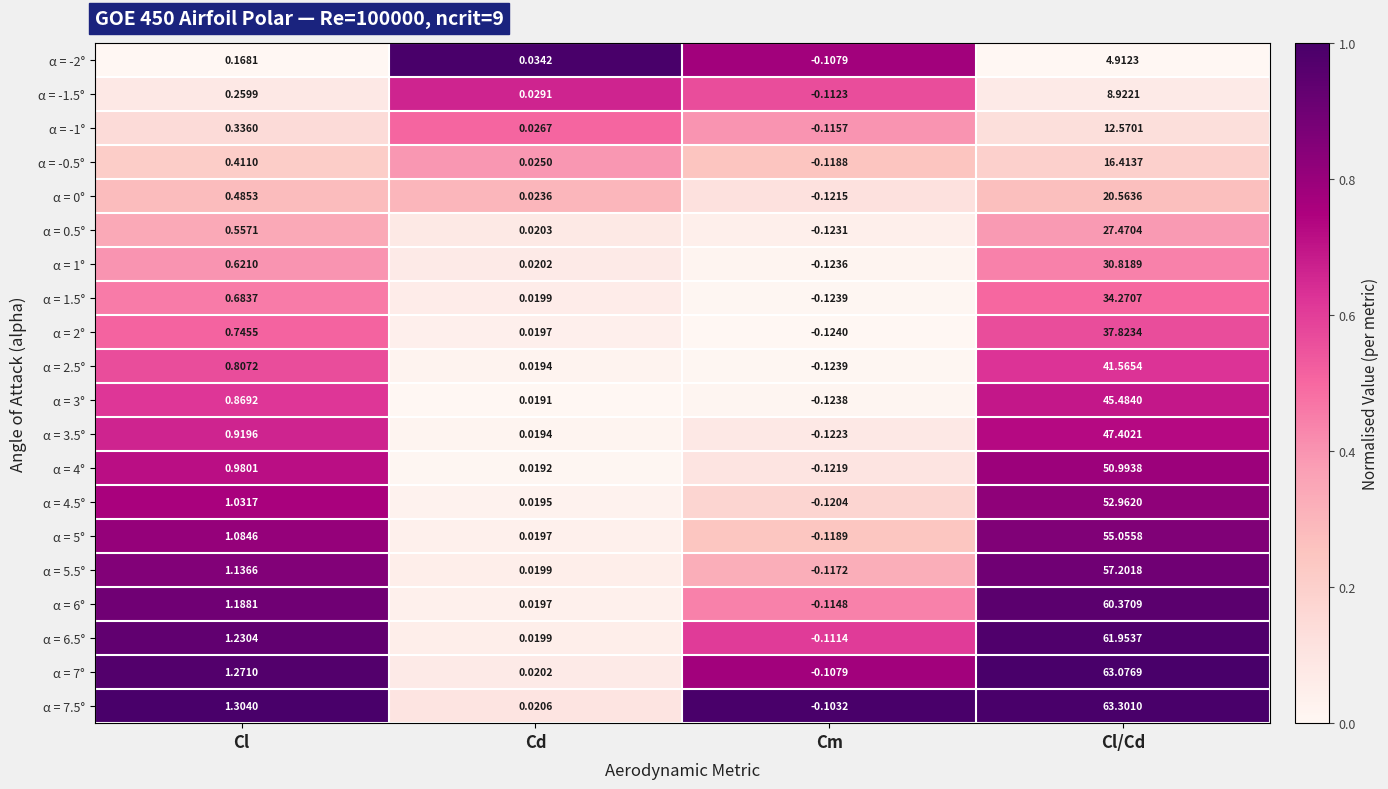

Where does the α = -1.5° series first go above 0?

Cl